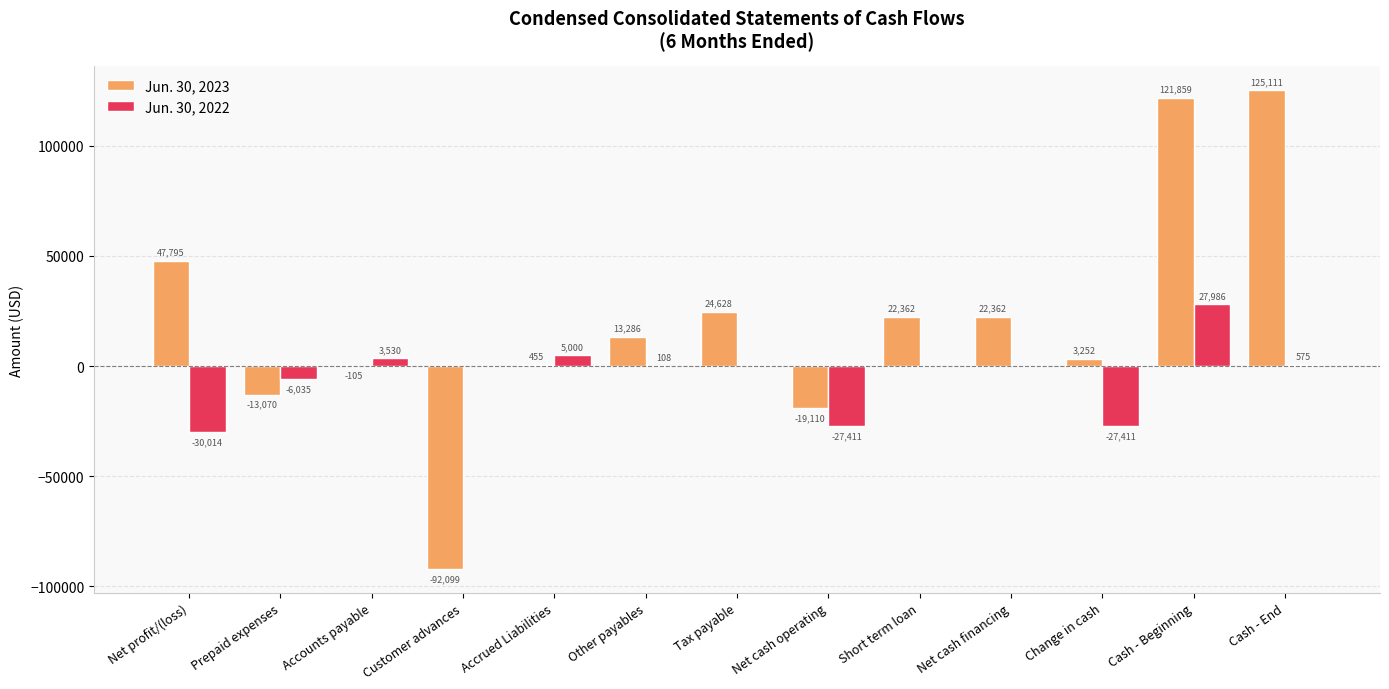

At which label does Jun. 30, 2022 first exceed 0?

Accounts payable